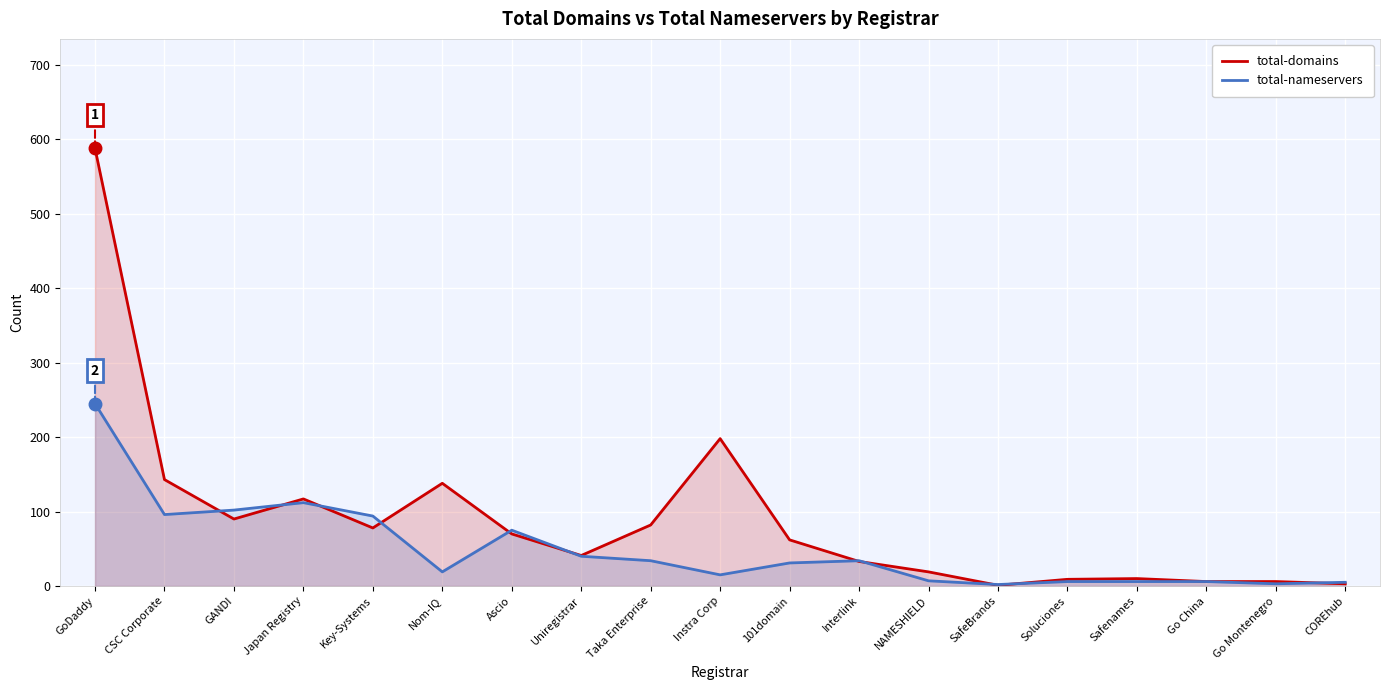

What is the smallest value displayed?

1